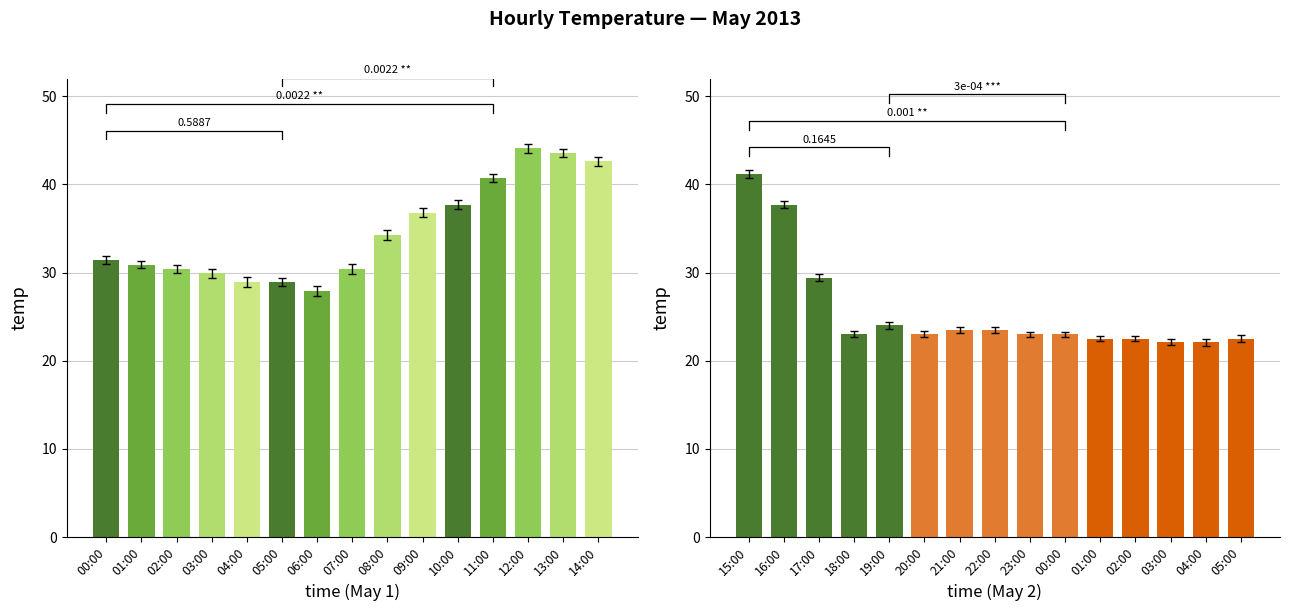

At which category does the chart reach its peak across all series?

12:00